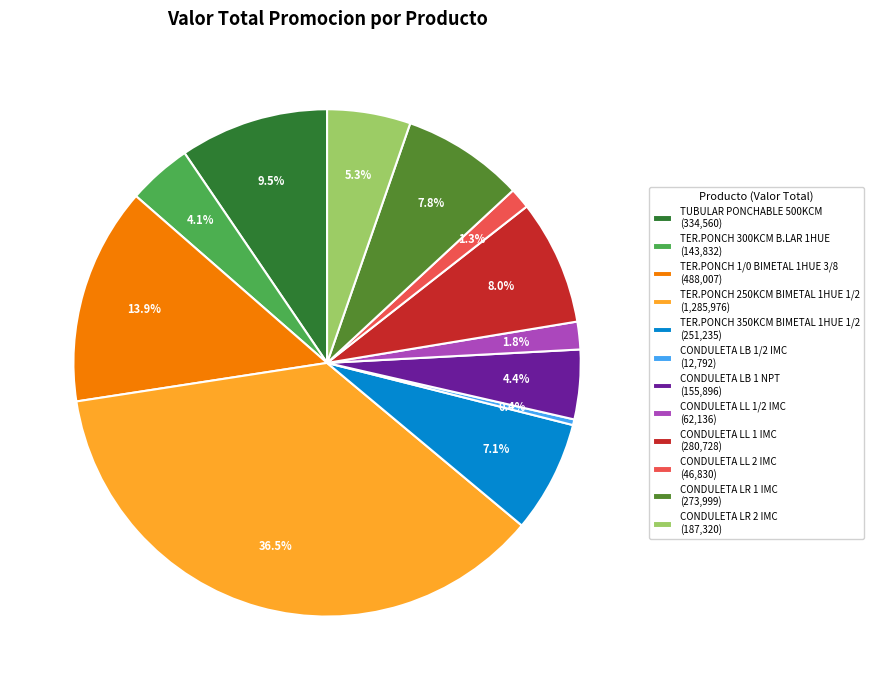

How many segments does this pie chart have?

12